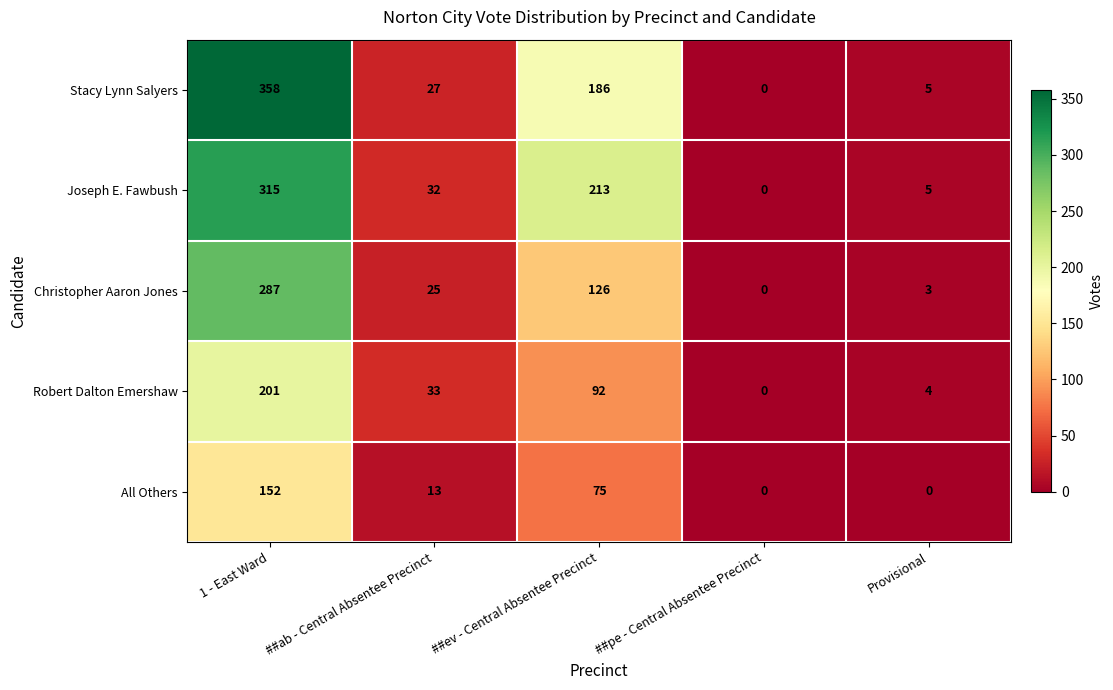

Is it true that Stacy Lynn Salyers equals -142 at ##pe - Central Absentee Precinct?

False